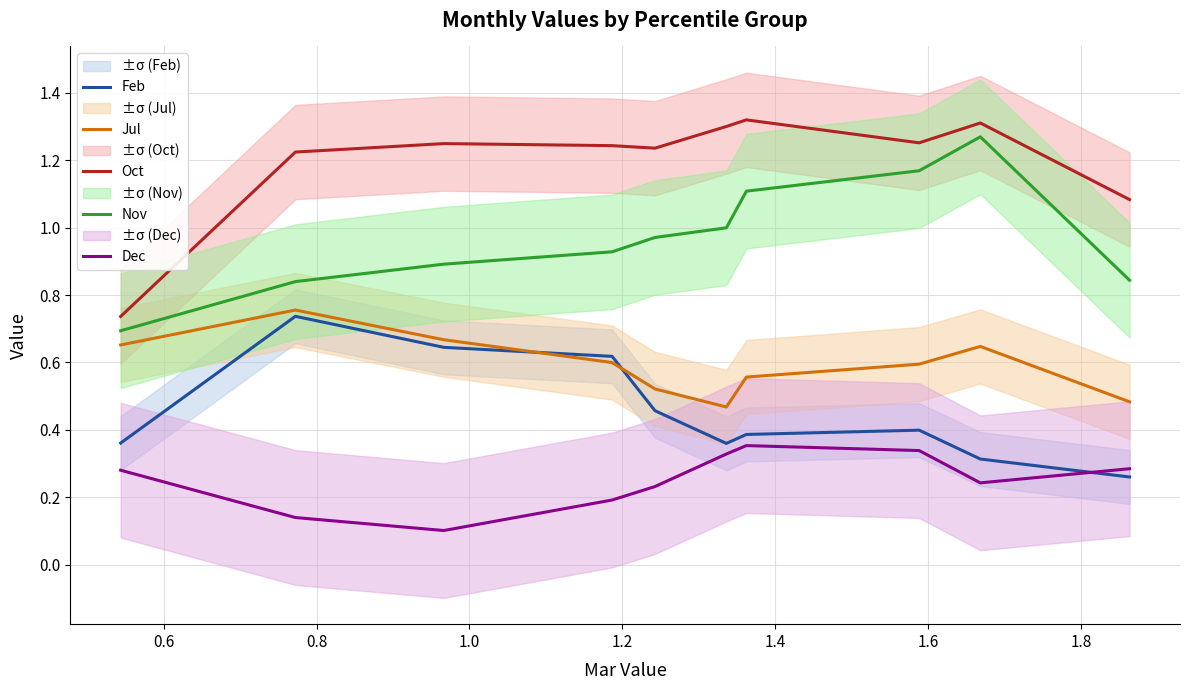

True or false: Oct and Dec intersect in this chart.

False